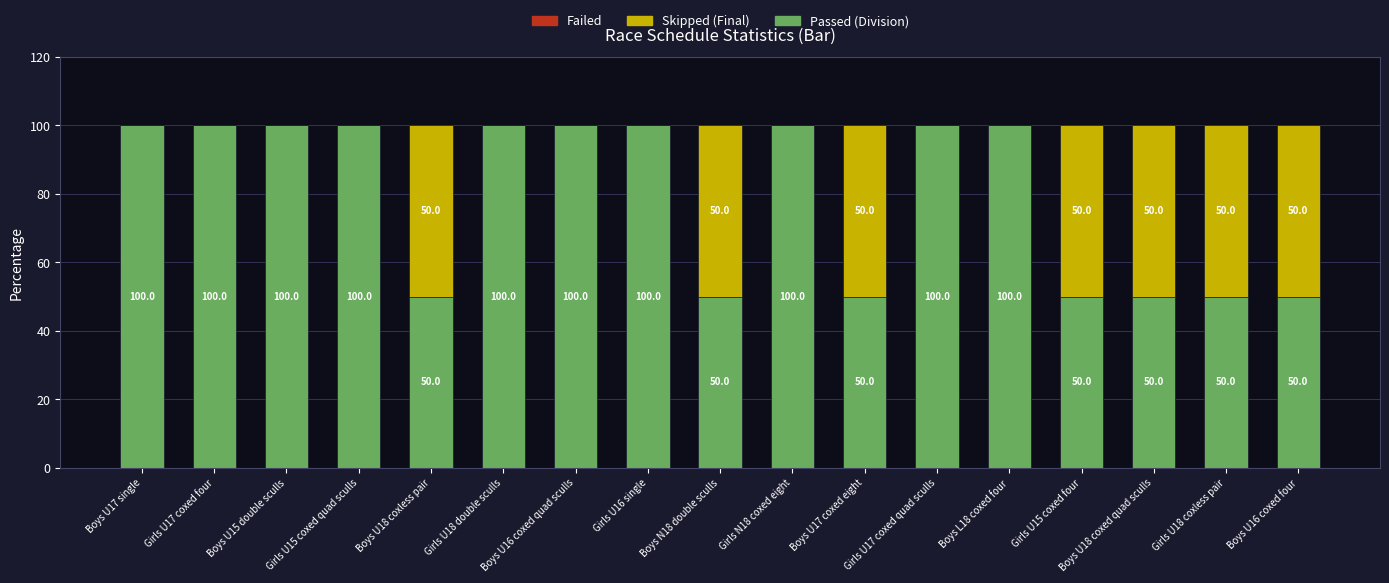

How many data points does each series have?

17